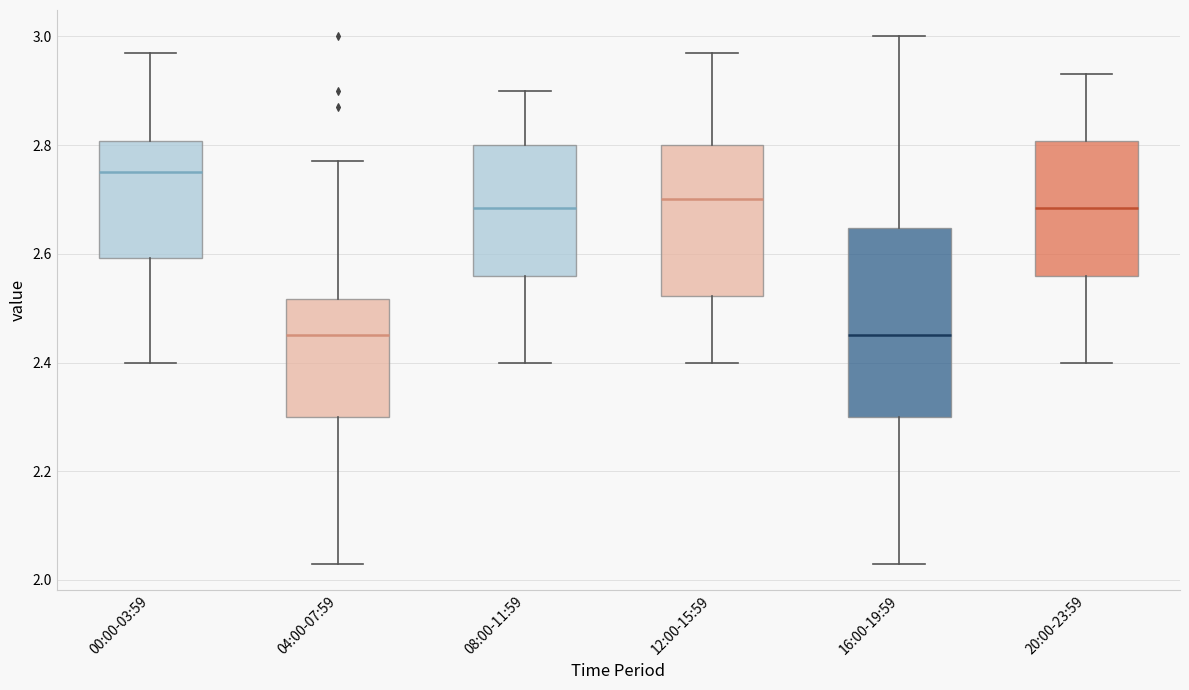

Which box is the tallest, from its lower edge to its upper edge?

16:00-19:59